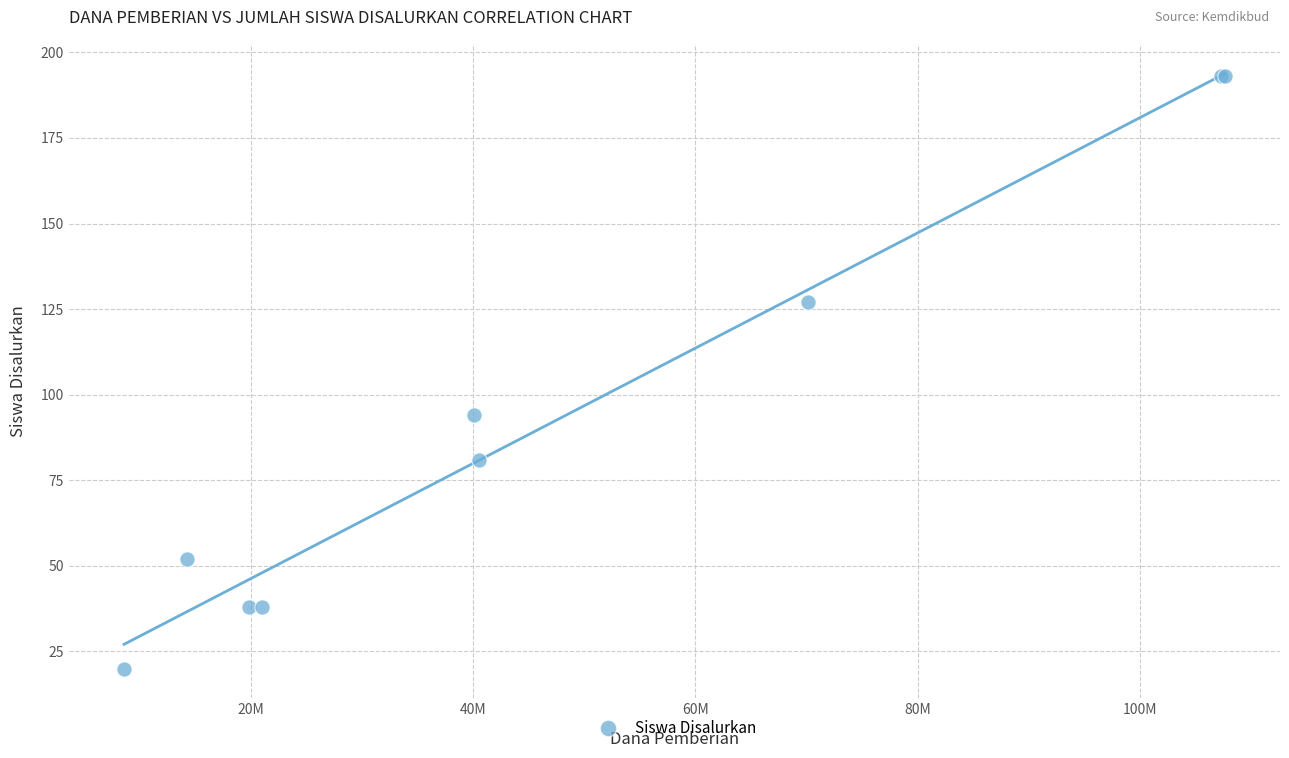

What Y value in the scatter plot is closest to 106?

94